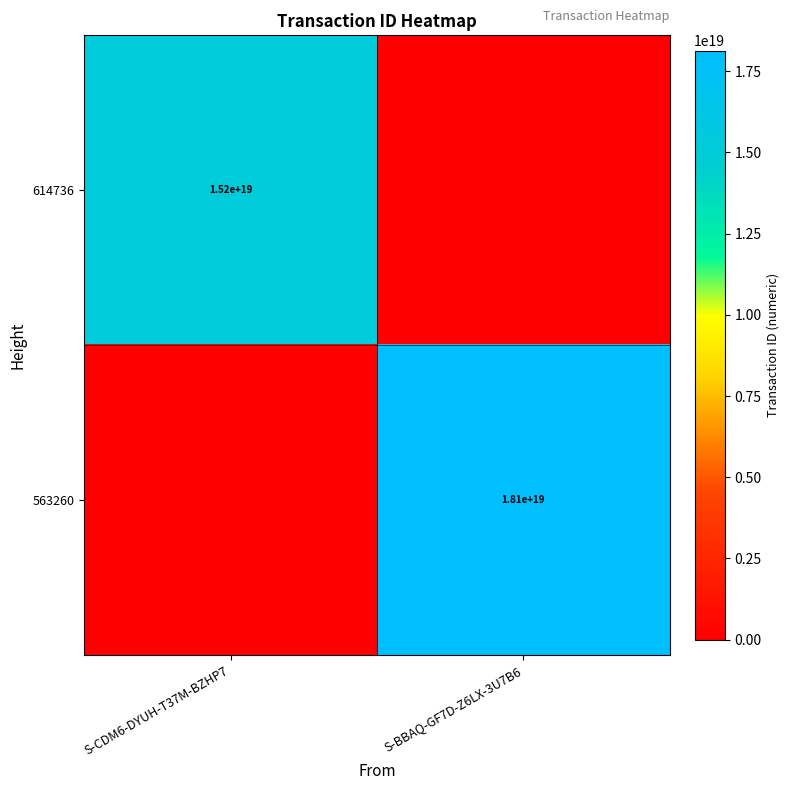

Is it true that 614736 equals 4033905007449546240 at S-CDM6-DYUH-T37M-BZHP7?

False